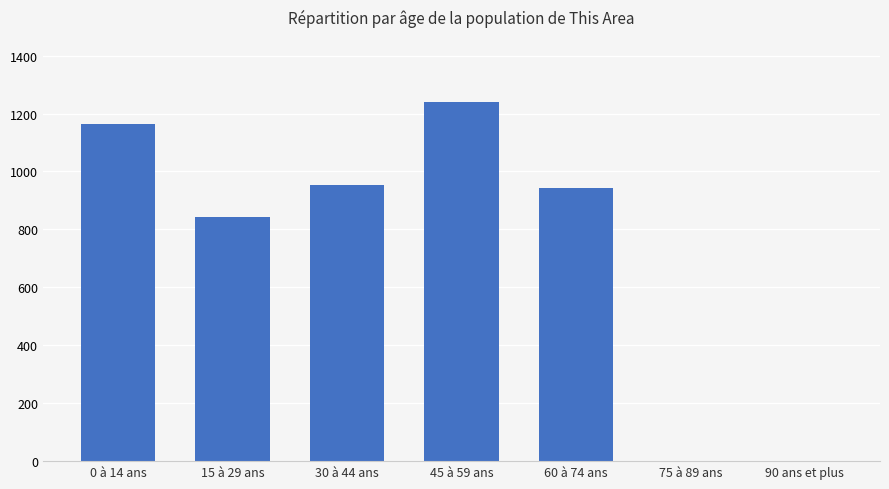

What is the greatest value displayed?

1241